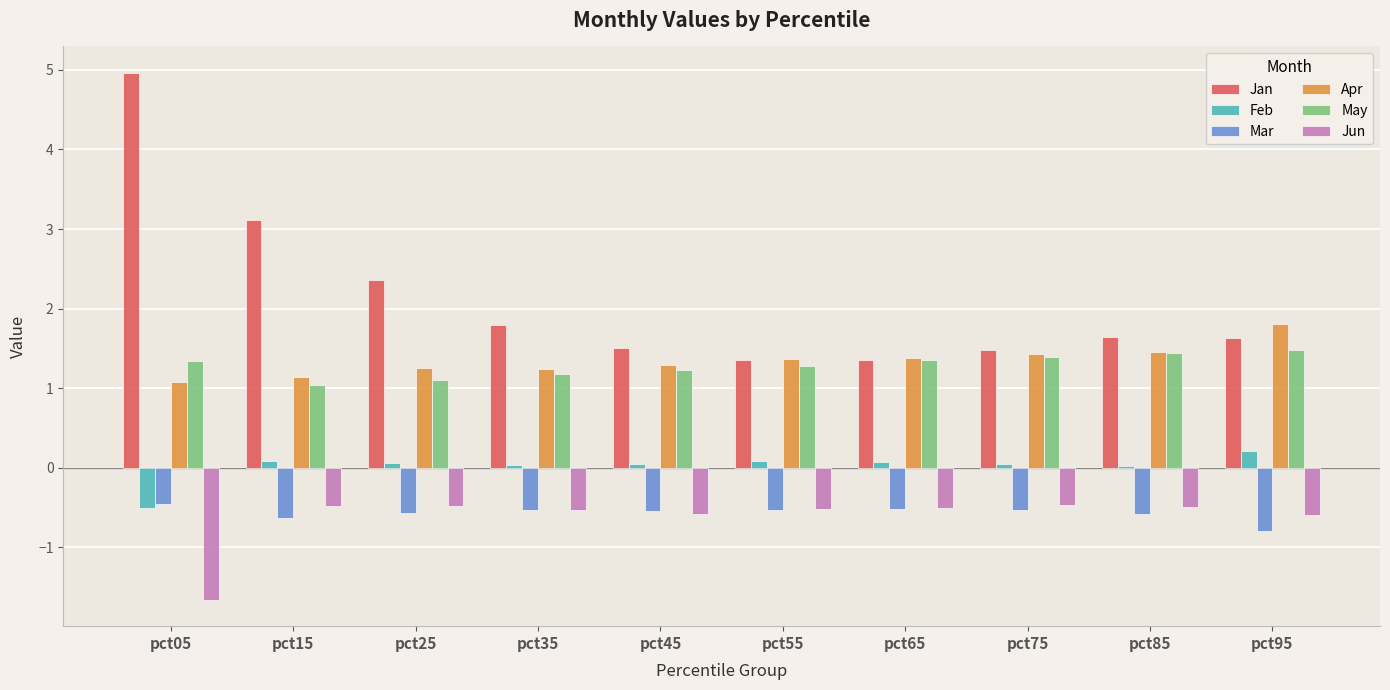

What is the sum of all Jun values?

-6.3